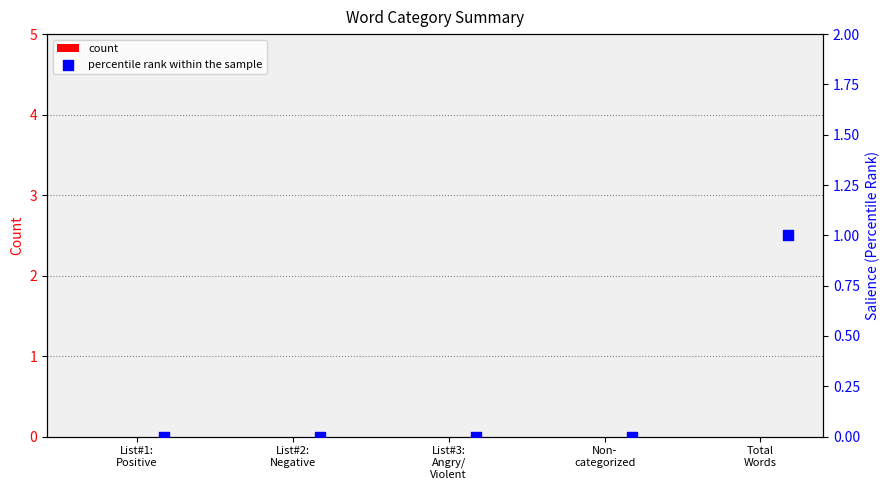

Which series contains the highest Y value?

percentile rank within the sample